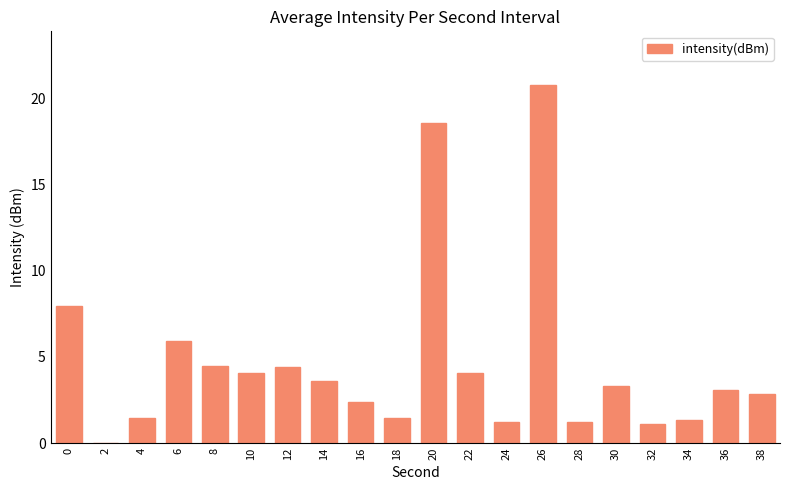

Is it true that the value at 10 is 4.1?

True